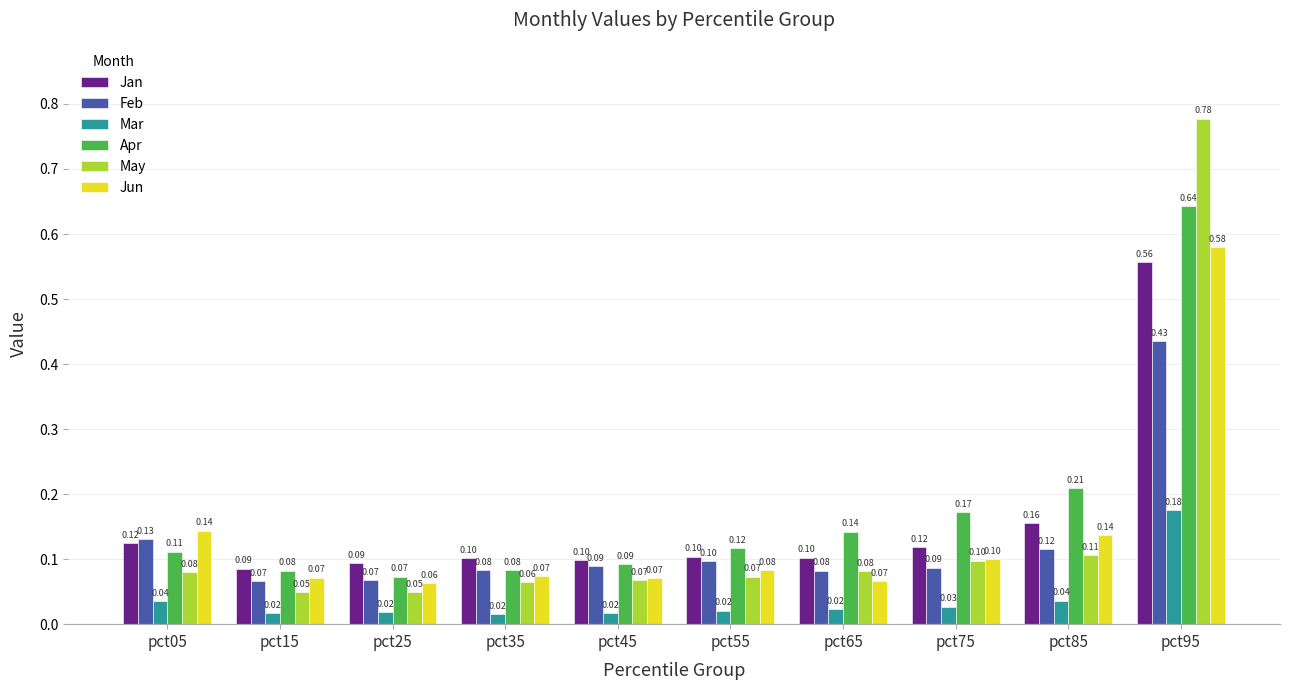

Which series has the largest total across all categories?

Apr